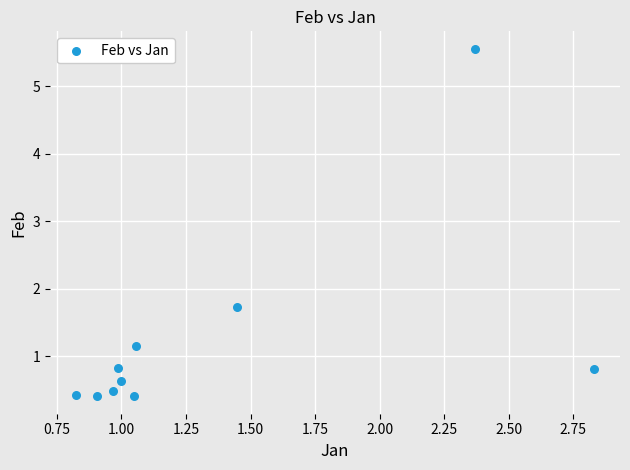

What is the range of X values (max minus min)?

2.0